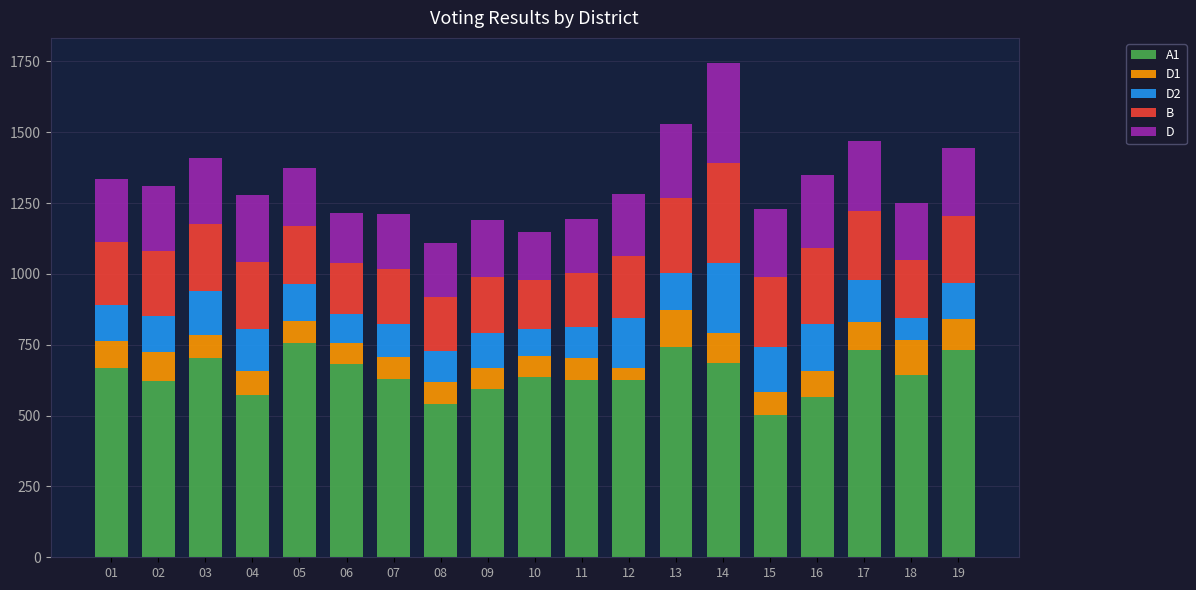

Are the bars grouped side by side (vs. stacked)?

No